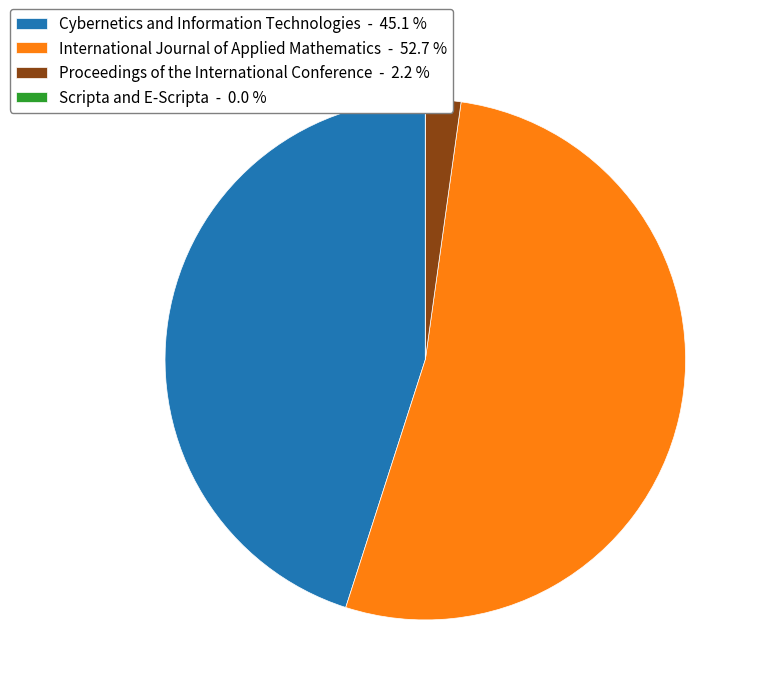

Between Cybernetics and Information Technologies - 45.1 % and International Journal of Applied Mathematics - 52.7 %, which is larger?

International Journal of Applied Mathematics - 52.7 %